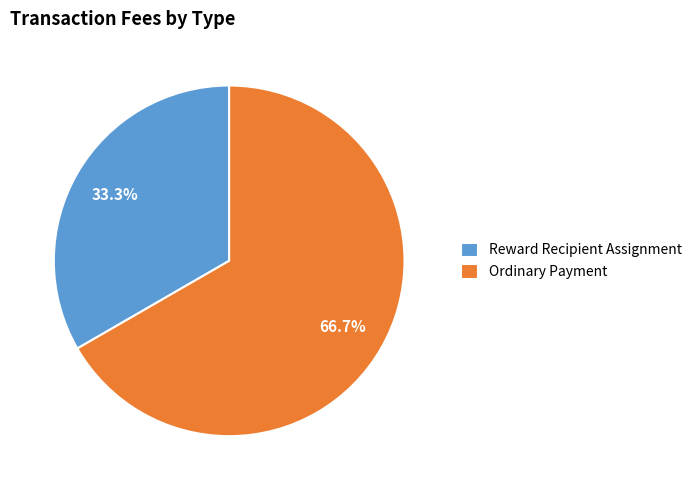

True or false: Ordinary Payment accounts for 75% of the total.

False